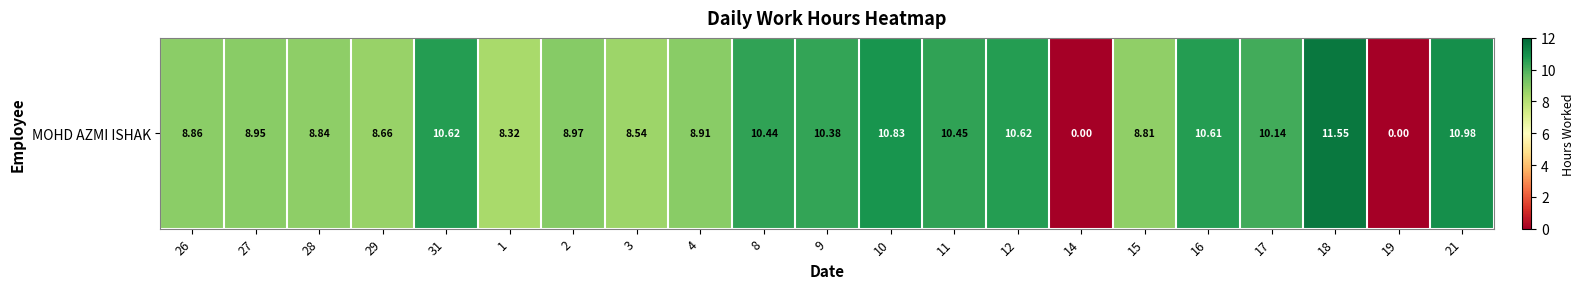

What is the sum of the values at 3 and 12?

19.2